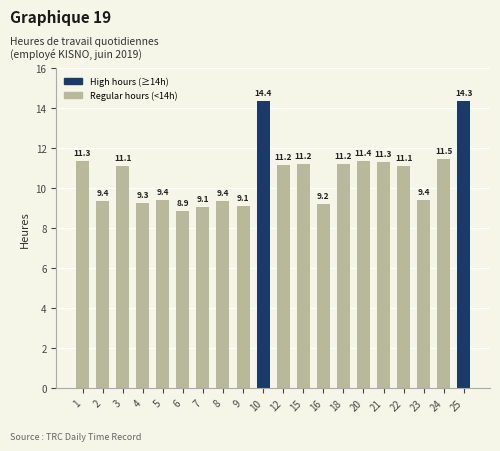

What is the greatest value displayed?

14.4